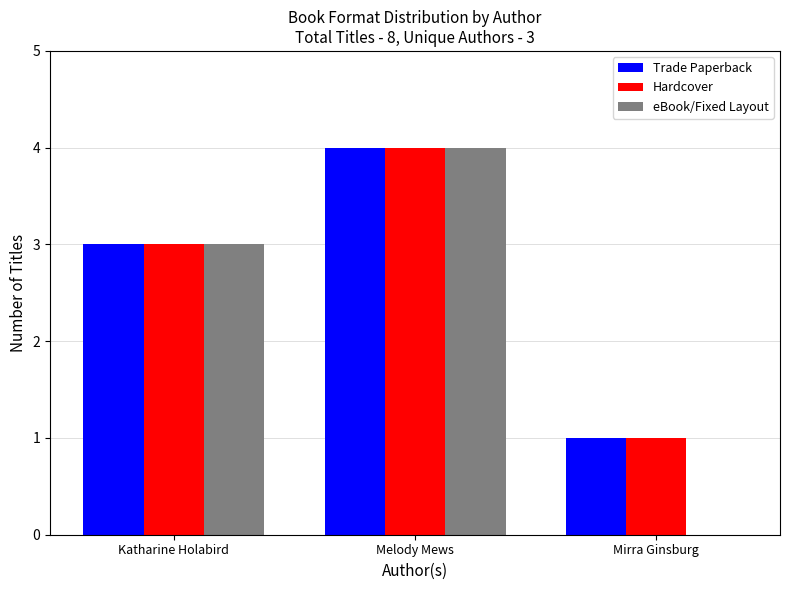

What is the sum of all eBook/Fixed Layout values?

7